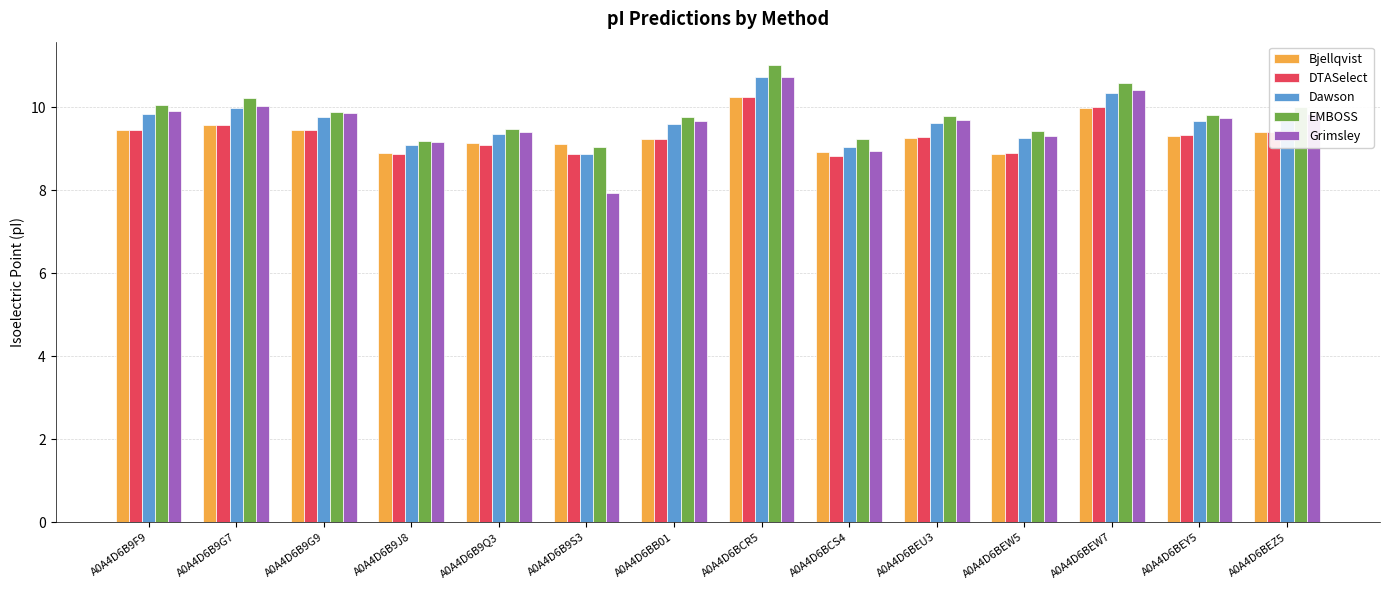

What is the spread (max minus min) of values at A0A4D6BEU3?

0.5